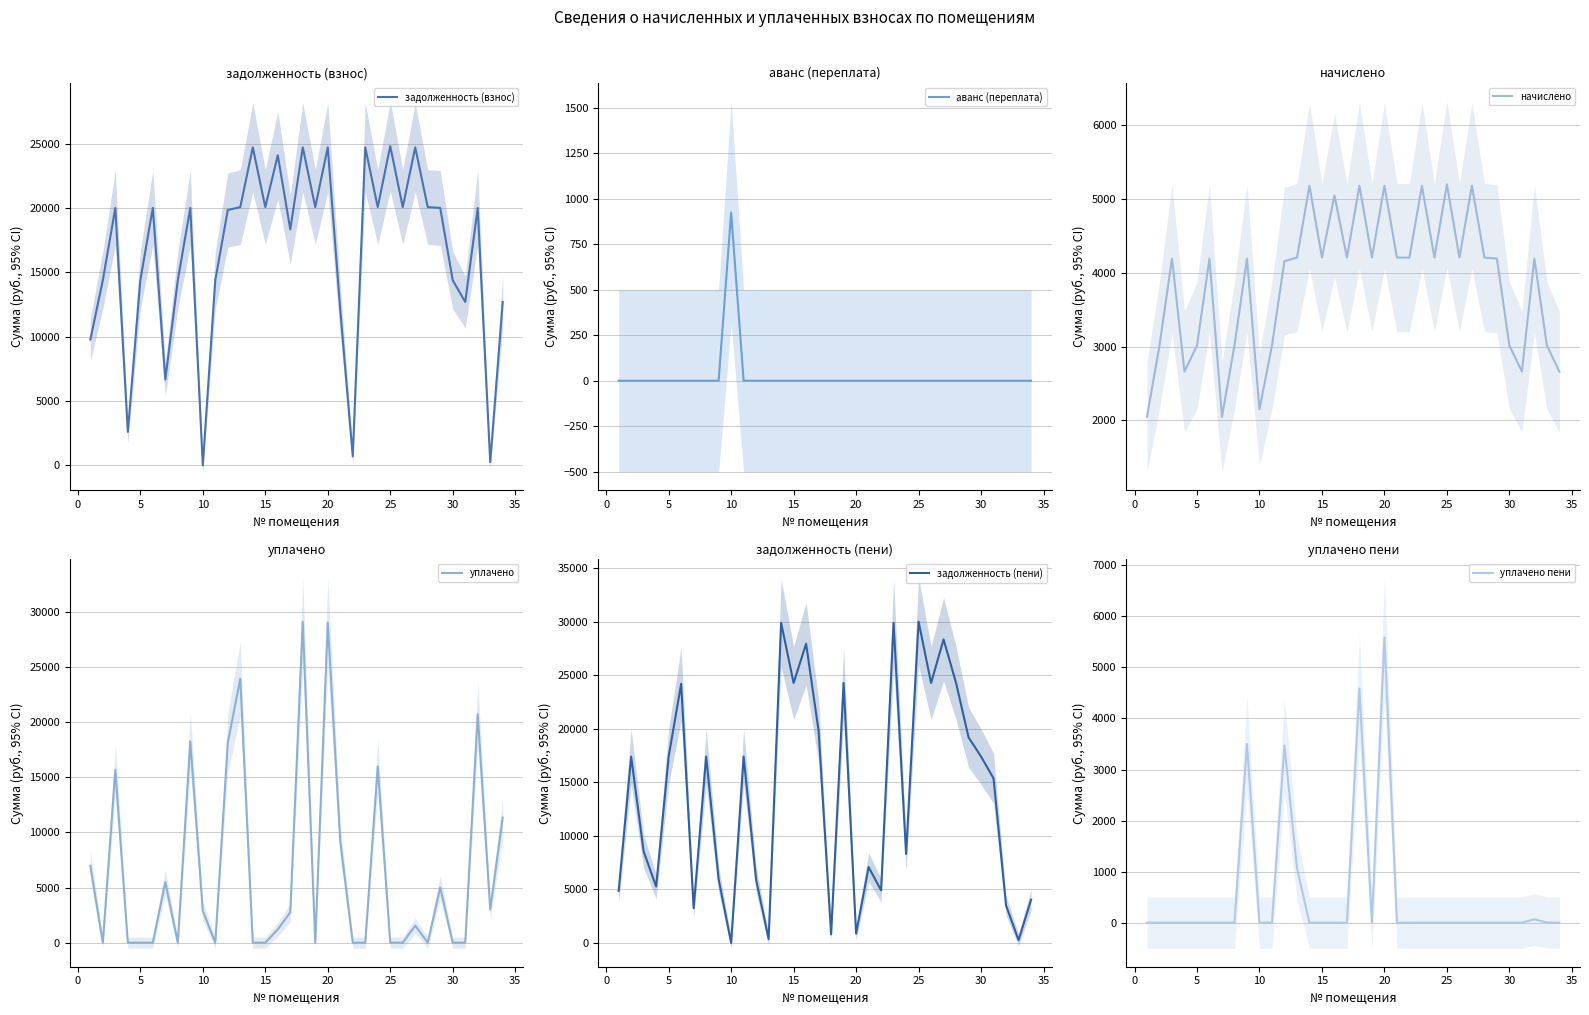

True or false: уплачено пени and аванс (переплата) intersect in this chart.

True